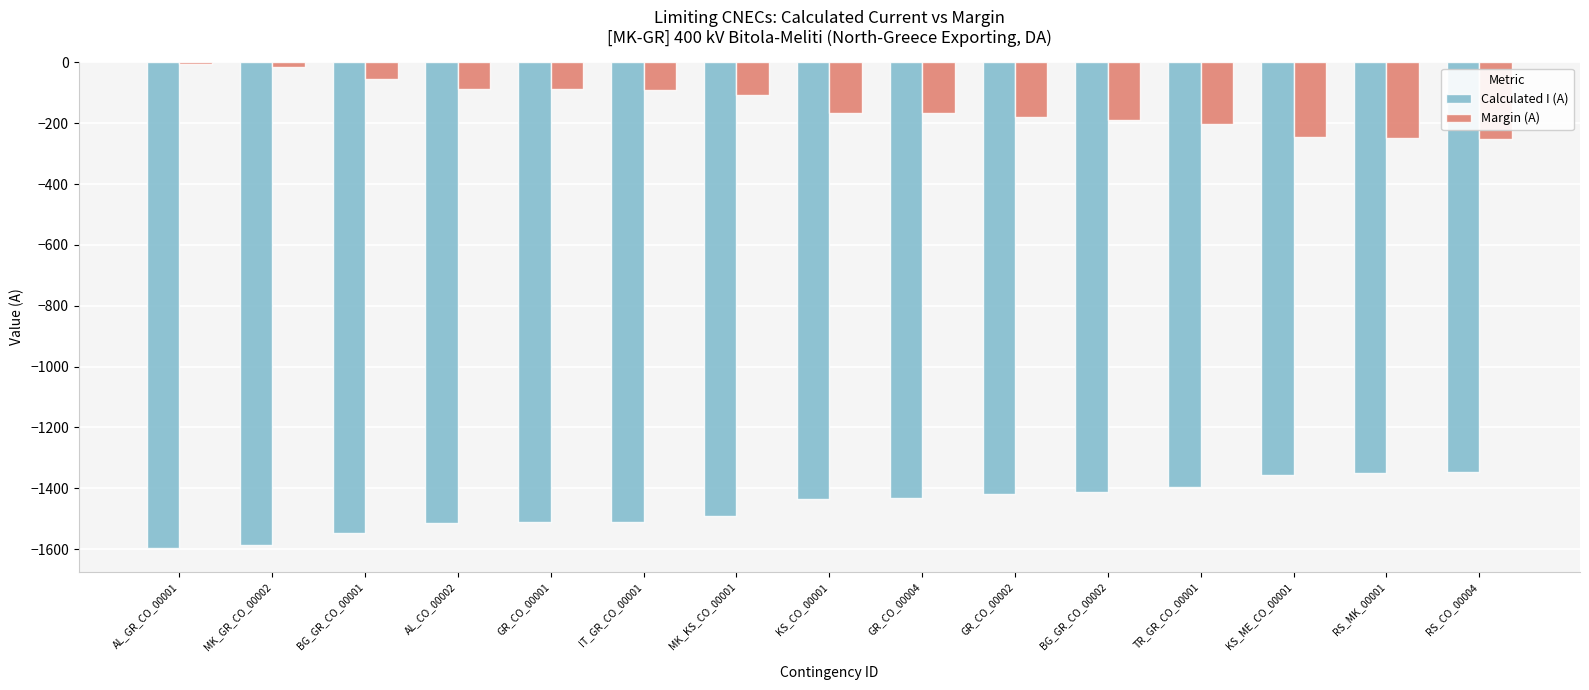

The value of Calculated I (A) at TR_GR_CO_00001 is -1397. True or false?

True